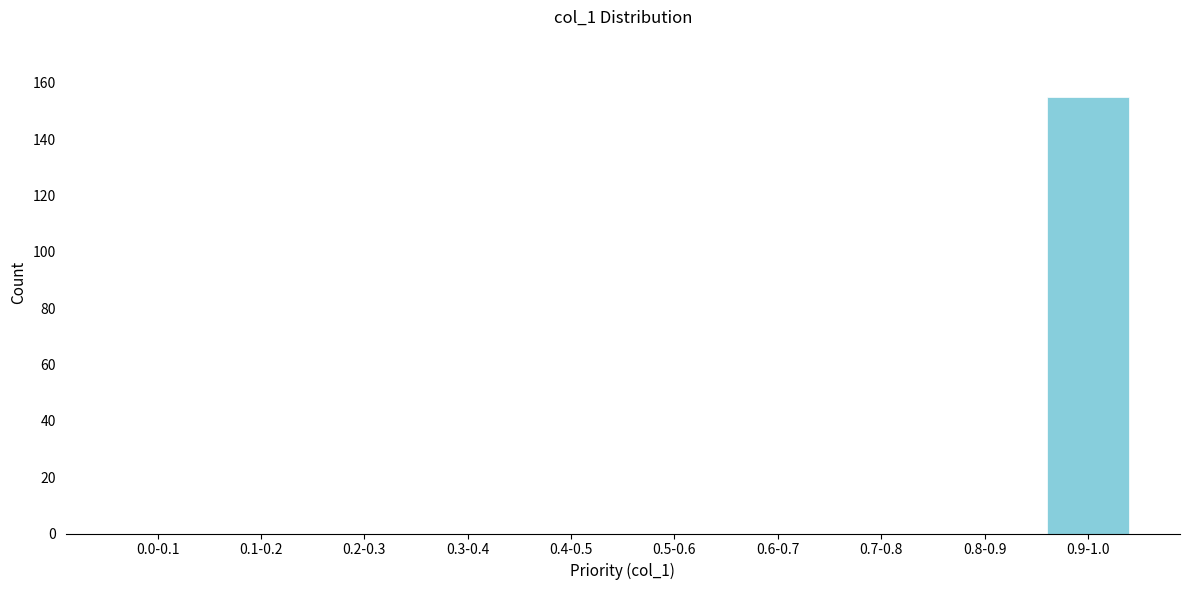

Reading right to left, transcribe all the data shown in this chart.

0.9-1.0=155	0.8-0.9=0	0.7-0.8=0	0.6-0.7=0	0.5-0.6=0	0.4-0.5=0	0.3-0.4=0	0.2-0.3=0	0.1-0.2=0	0.0-0.1=0